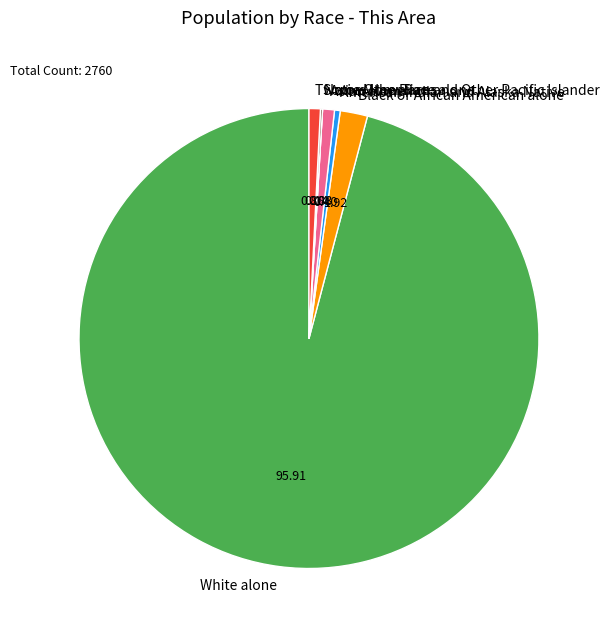

Is the sum of White alone and Black or African American alone greater than half?

Yes